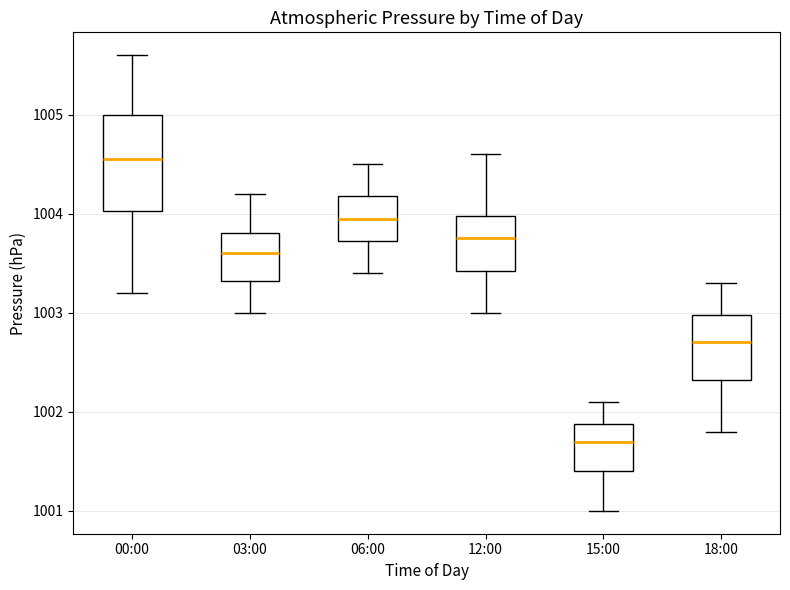

Where does the upper whisker of the box for 12:00 end on the y-axis? The values are not printed on the chart, so give them approximately, as read against the axis.

1004.6